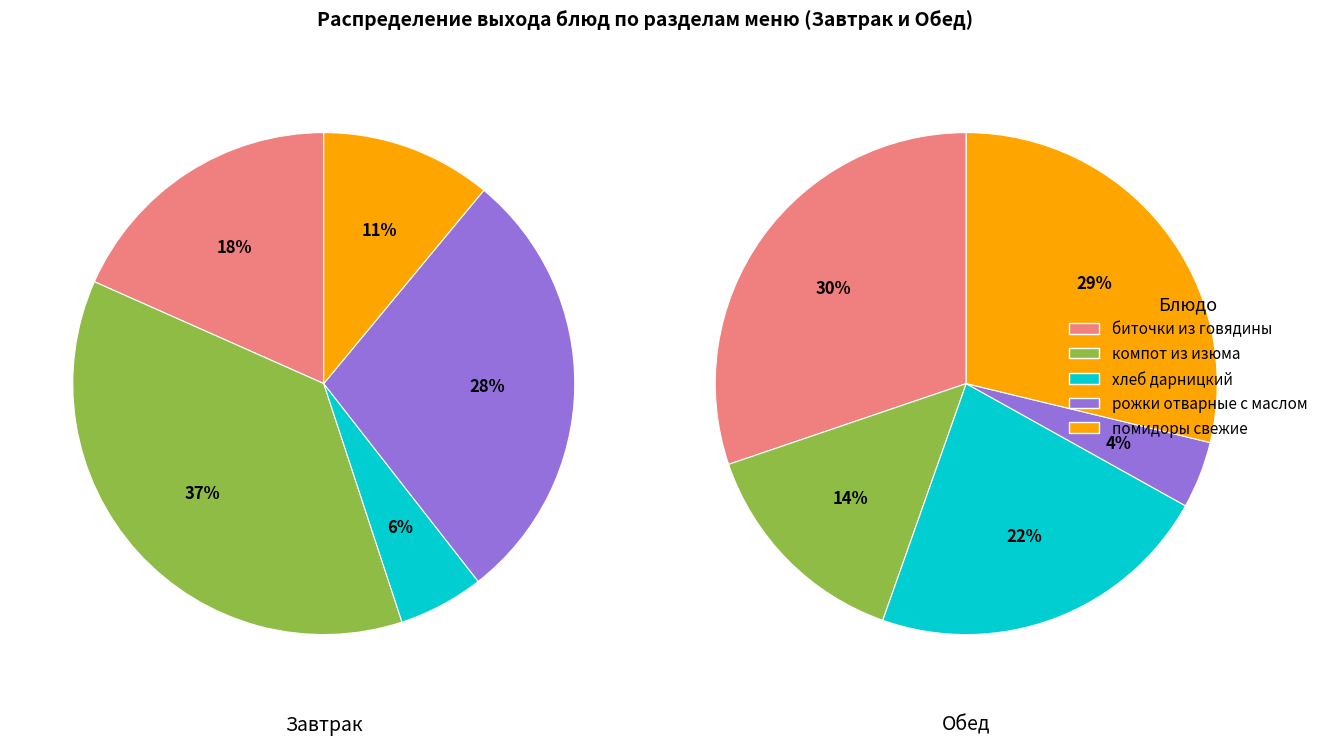

Which category has the biggest portion of the pie?

биточки из говядины